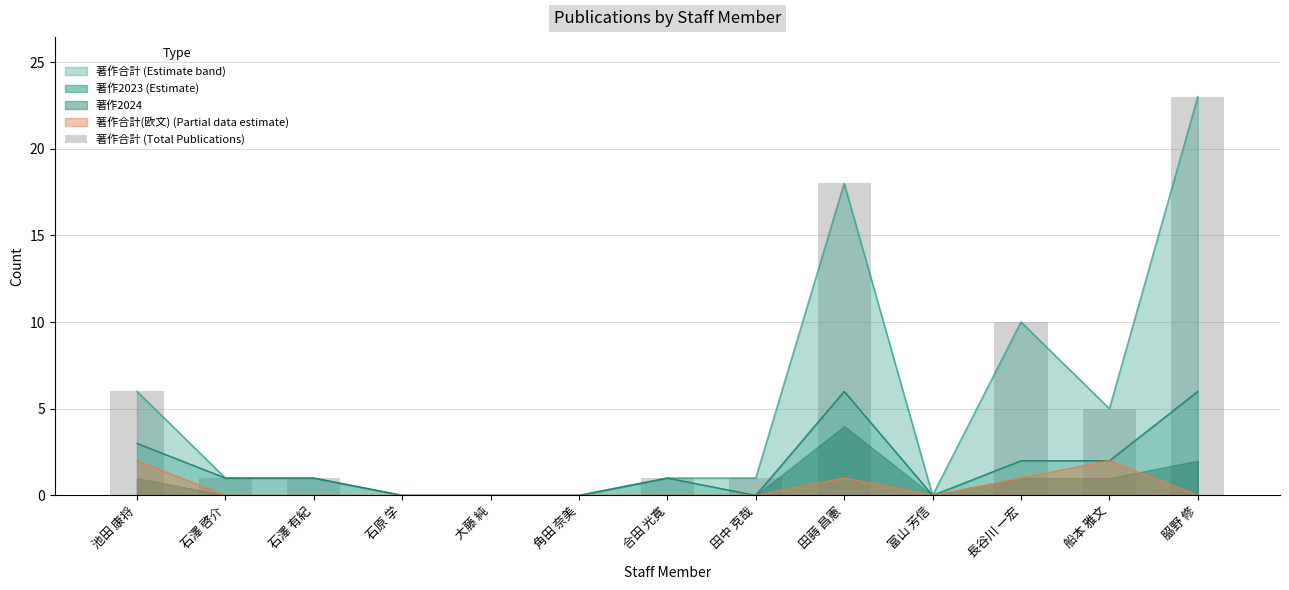

The value at 田中 克哉 is 1. True or false?

True